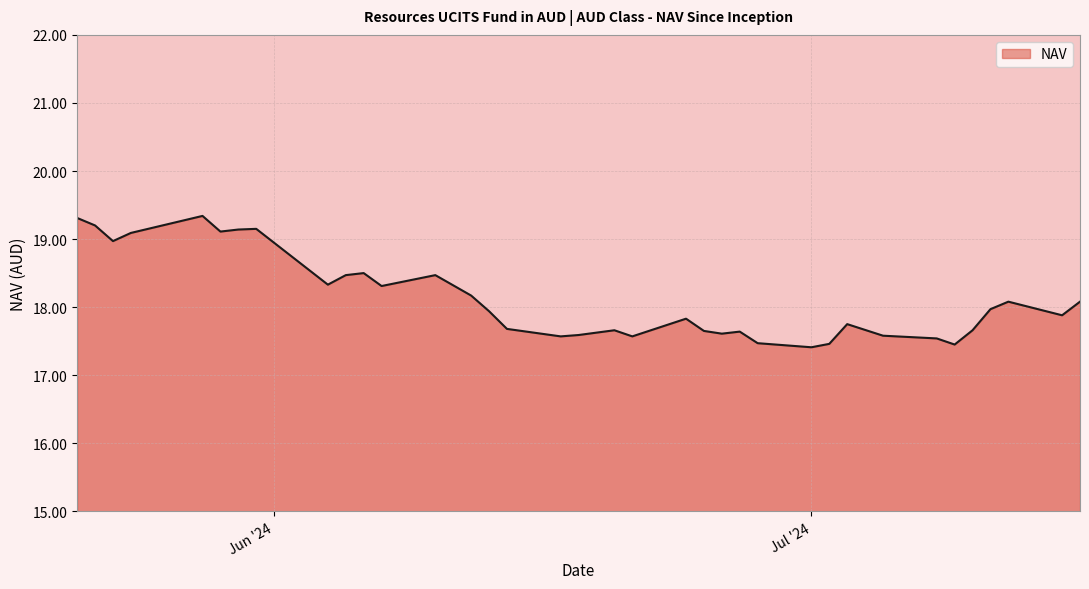

What is the minimum value shown in the chart?

17.4